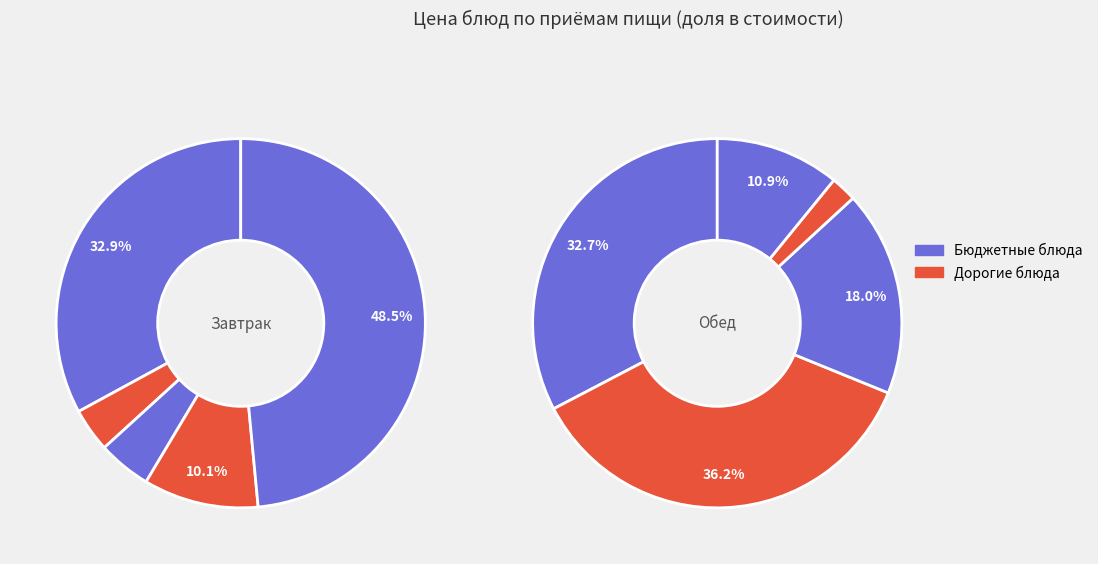

Is it true that 4 is 11% of the pie?

True